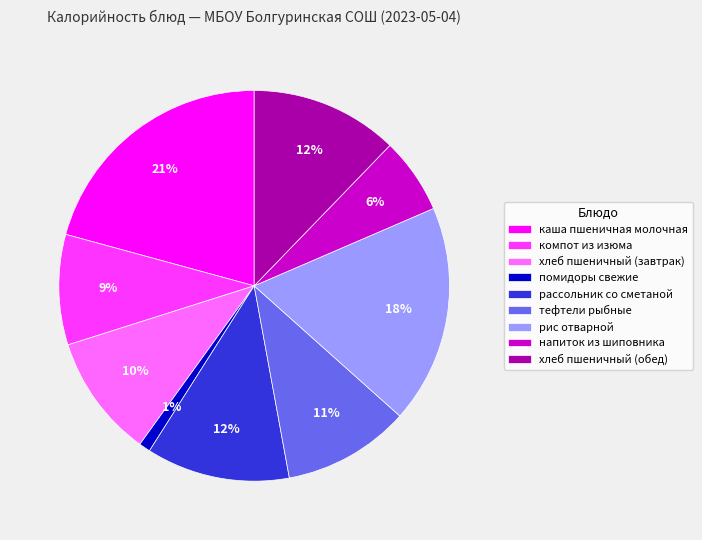

The помидоры свежие slice represents 1% of the pie. True or false?

True